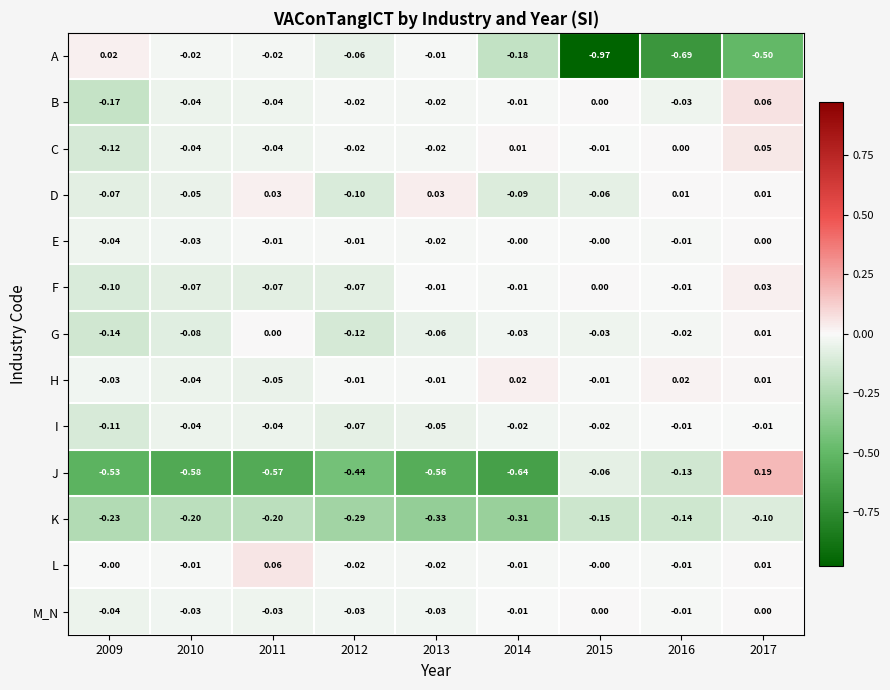

Which series changed the most between 2013 and 2015?

A